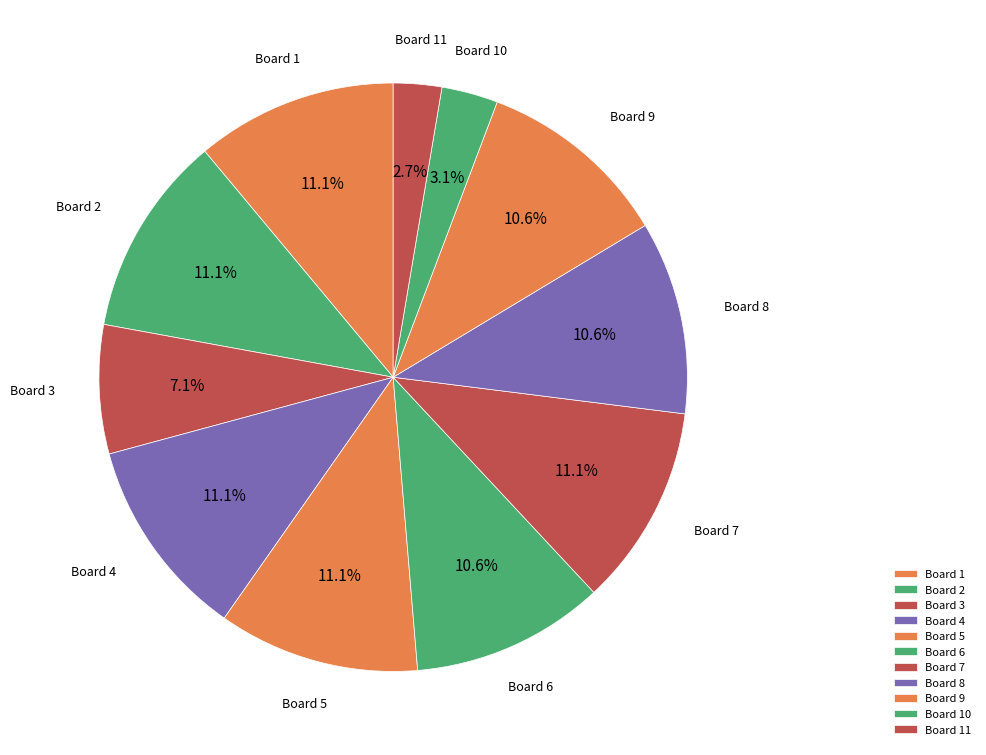

Do Board 10 and Board 5 together represent more than half of the pie?

No